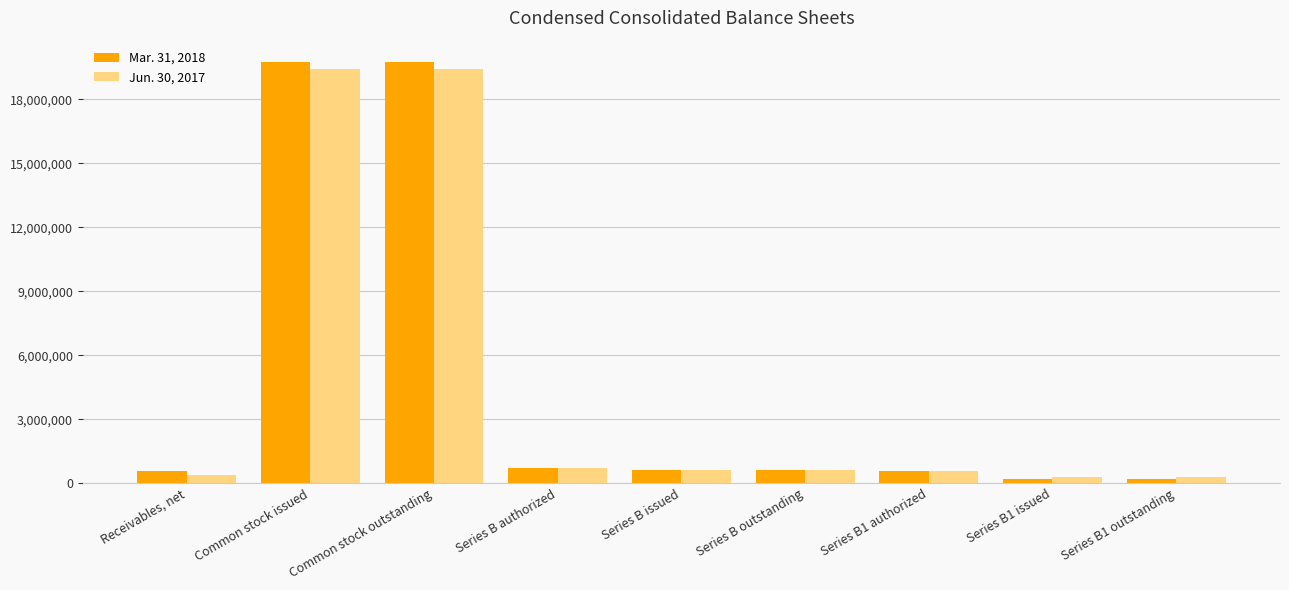

At which label does Mar. 31, 2018 first exceed 625375?

Common stock issued